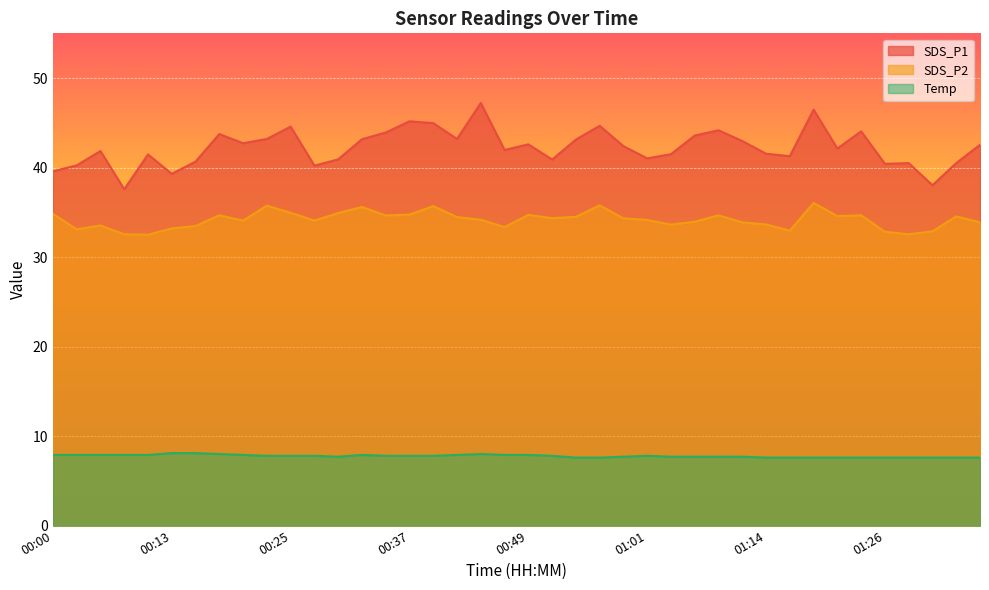

What are all the series names shown in the legend?

SDS_P1, SDS_P2, Temp